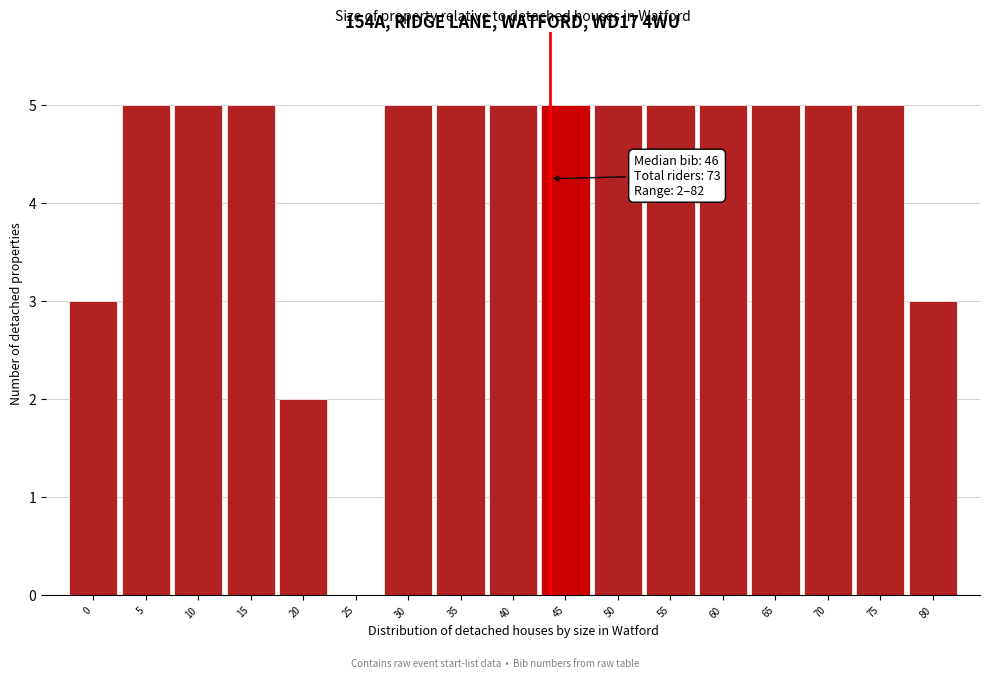

Reading left to right, transcribe all the data shown in this chart.

0=3	5=5	10=5	15=5	20=2	25=0	30=5	35=5	40=5	45=5	50=5	55=5	60=5	65=5	70=5	75=5	80=3